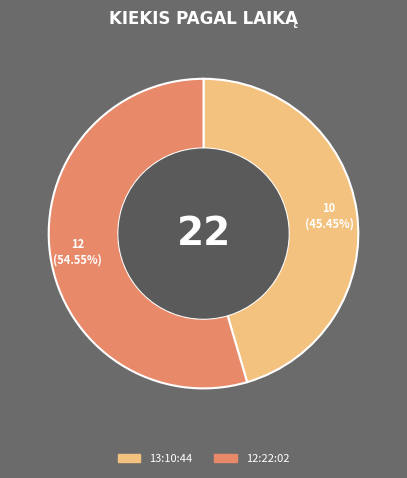

To the nearest percent, what is the combined percentage of 13:10:44 and 12:22:02?

100%